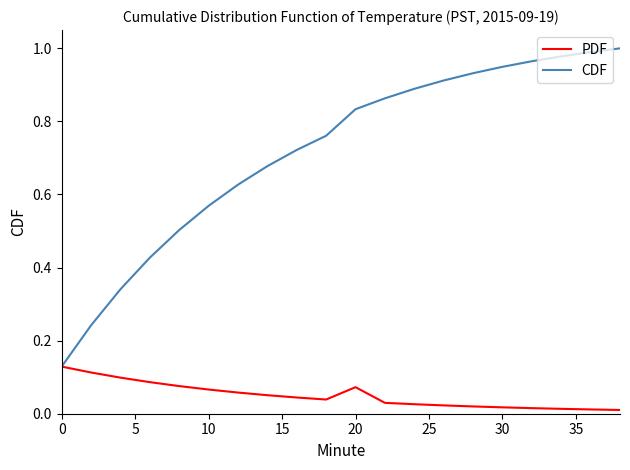

List the series in order of their overall mean, highest first.

CDF, PDF